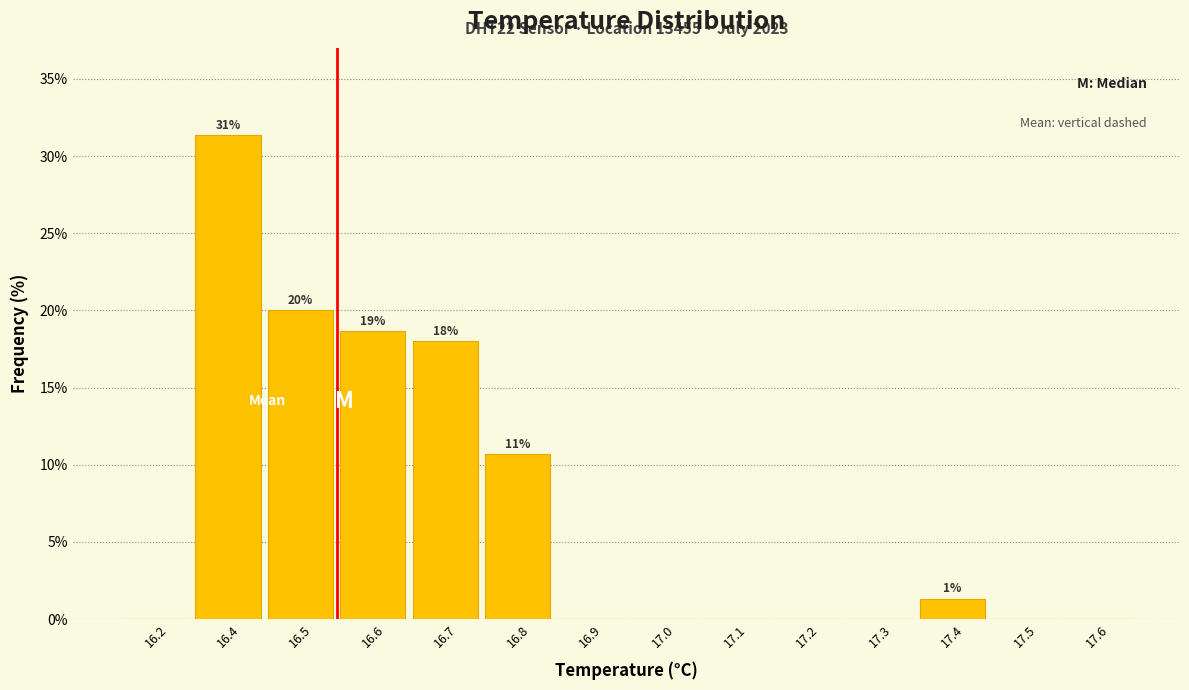

Reading right to left, what are all the values shown in this chart?

17.6=0.0	17.5=0.0	17.4=1.3	17.3=0.0	17.2=0.0	17.1=0.0	17.0=0.0	16.9=0.0	16.8=10.7	16.7=18.0	16.6=18.7	16.5=20.0	16.4=31.3	16.2=0.0